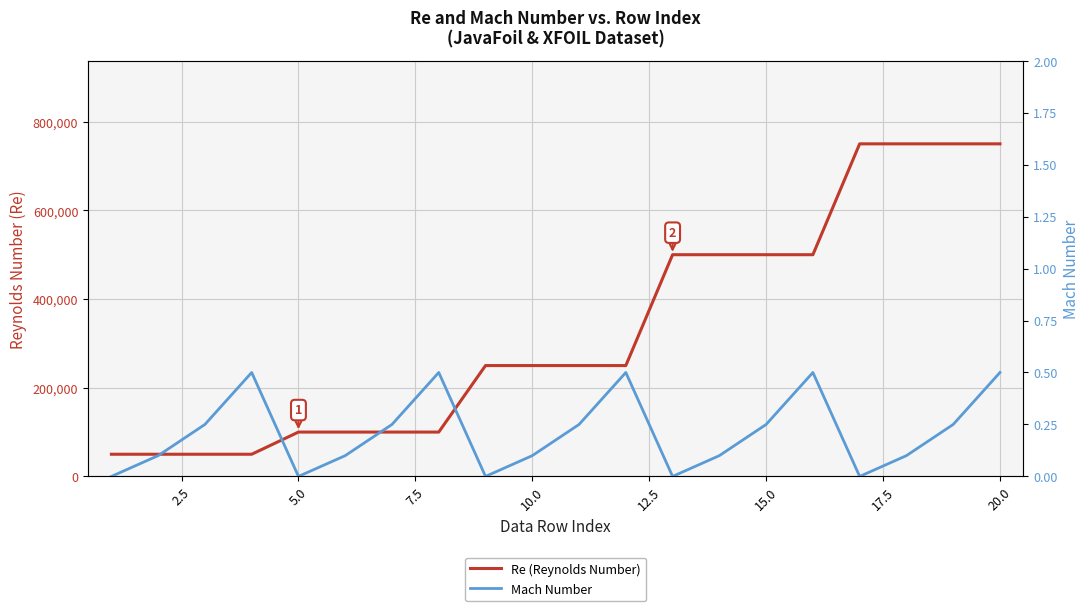

Which has a higher value, 15.0 or 5.0?

15.0